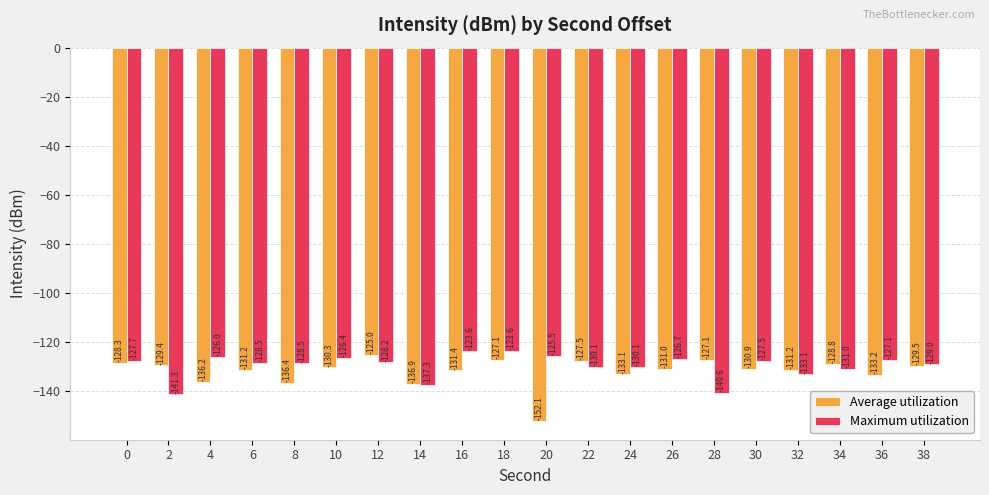

What is the approximate value of Average utilization at 32?

-131.2